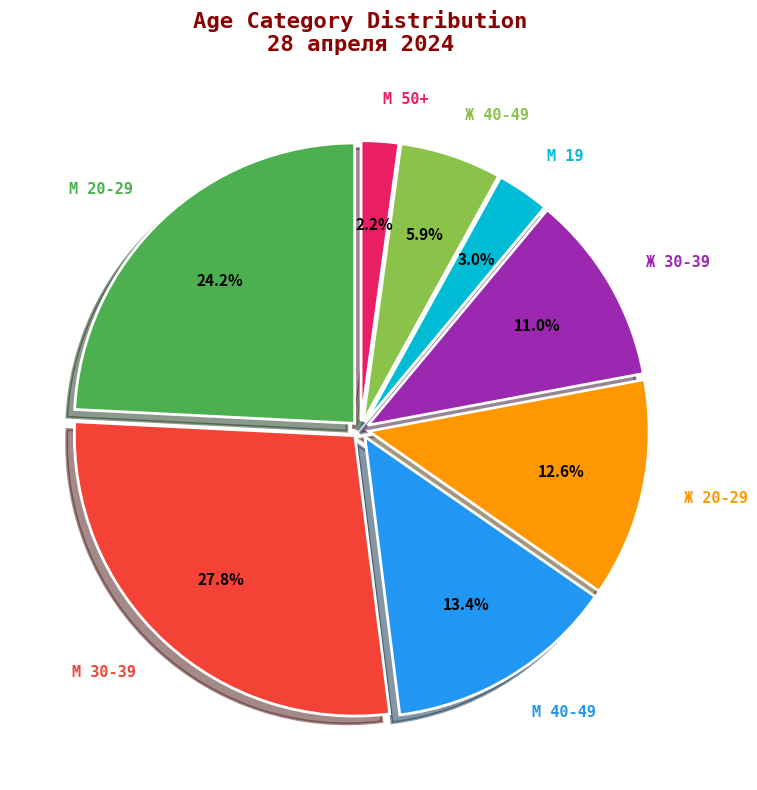

Is М 19 the majority of the pie?

No